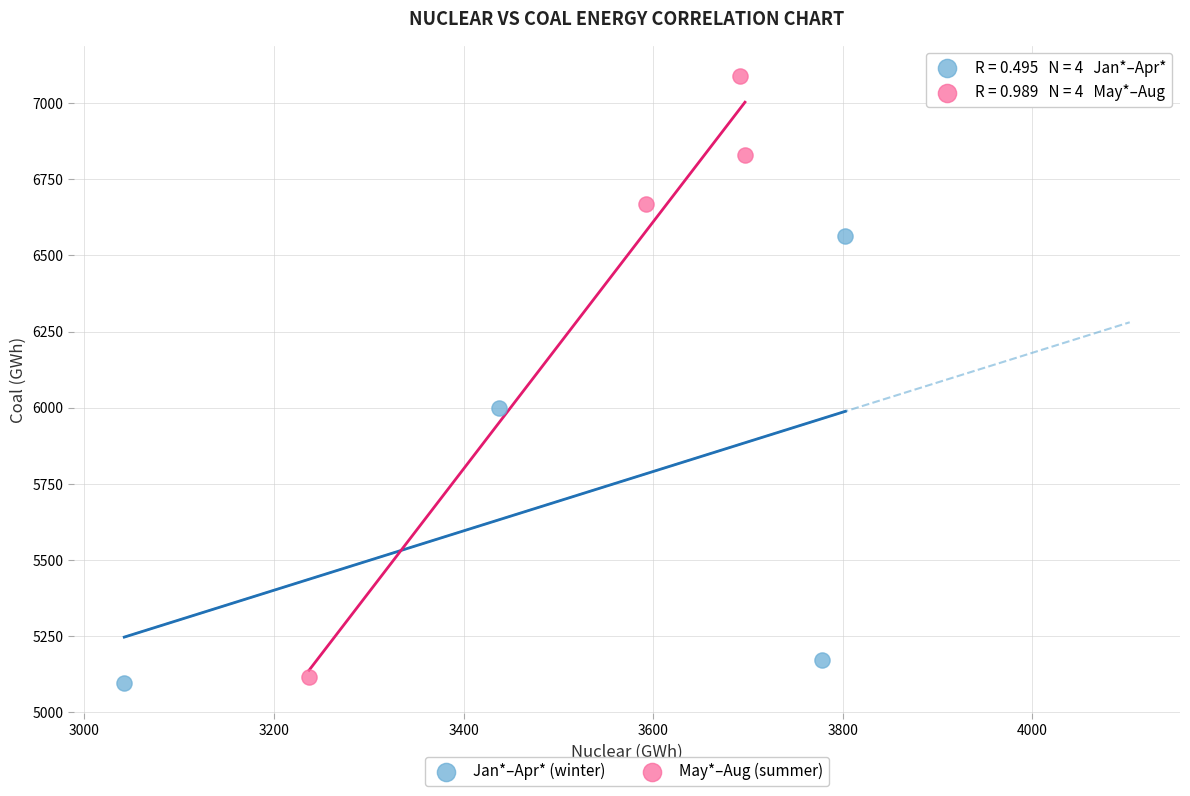

Which series reaches the maximum Y coordinate?

May*–Aug (summer)